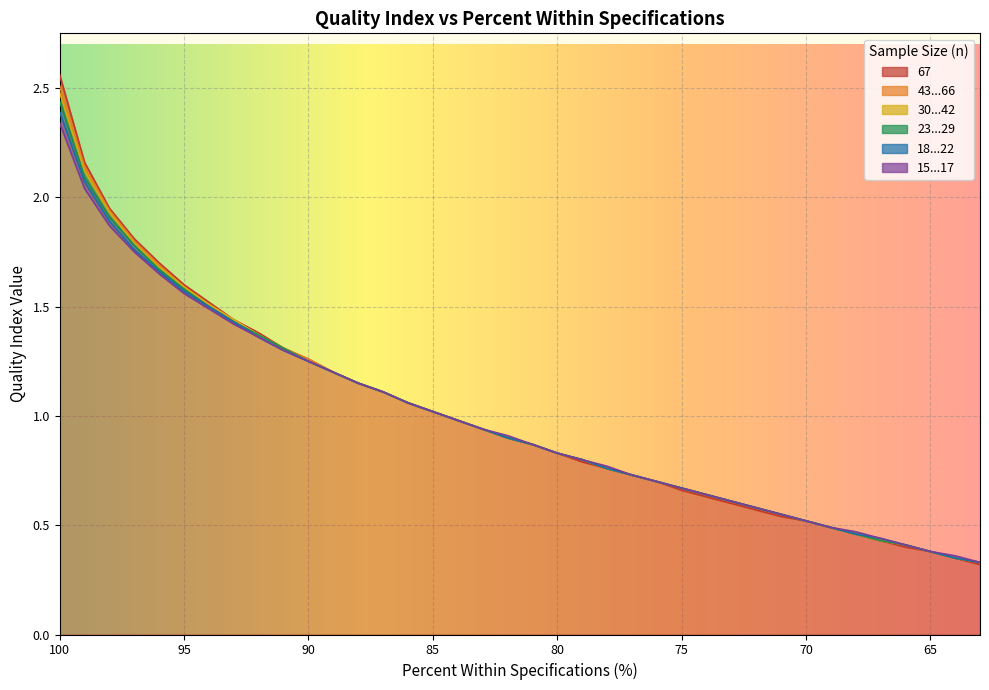

What is the value of the 15...17 point at the 18th from the left?

0.9